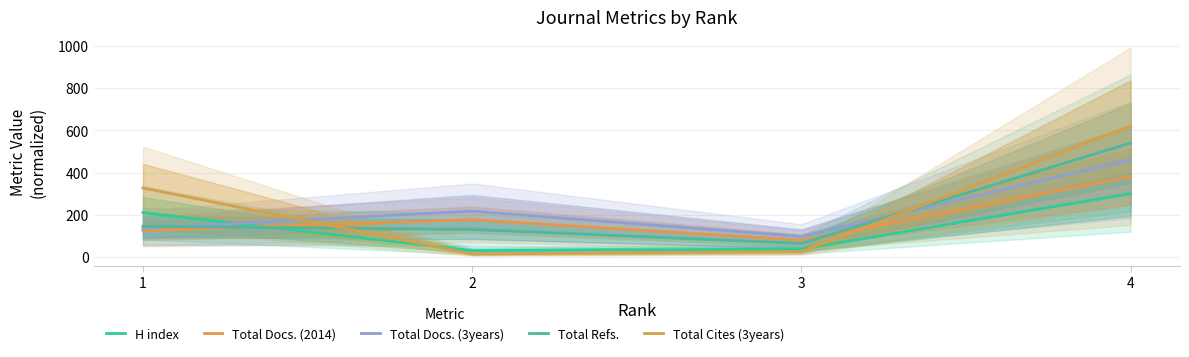

Does the chart display data point markers on the line(s)?

No